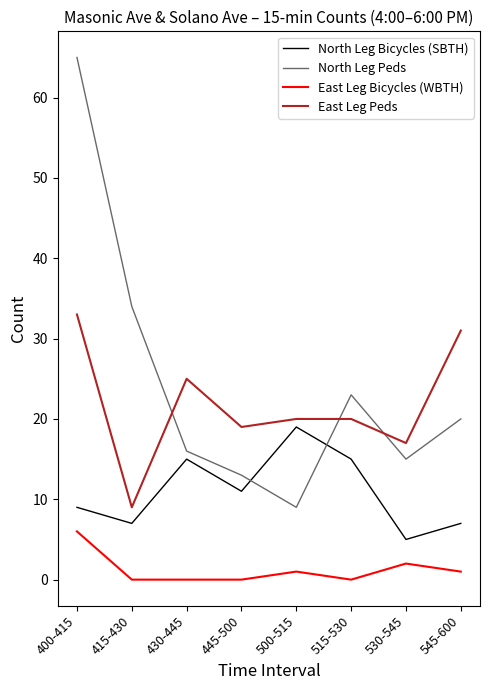

True or false: East Leg Bicycles (WBTH) has more than 1 points higher than both neighbors.

True